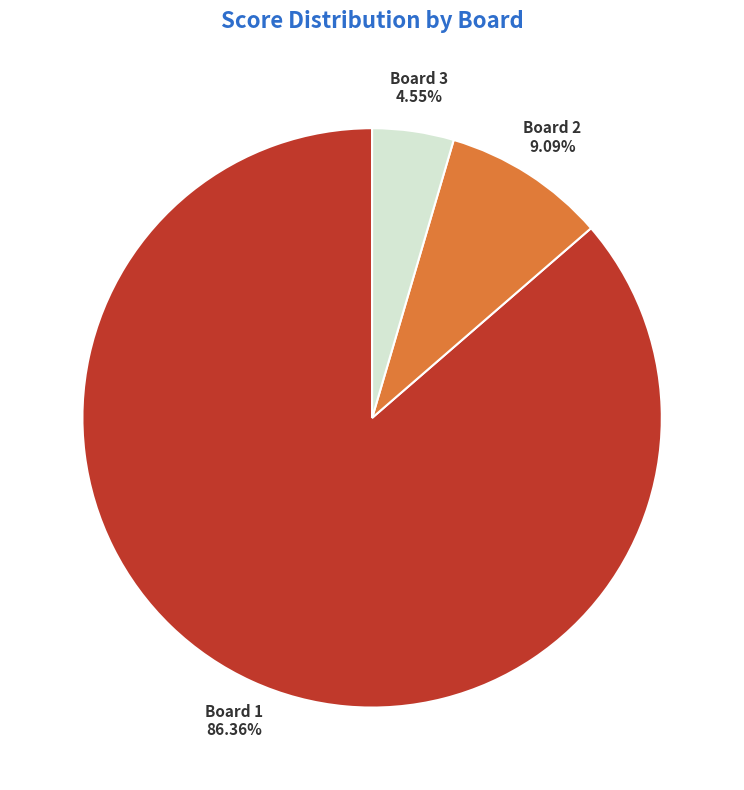

How many slices are in this pie chart?

3